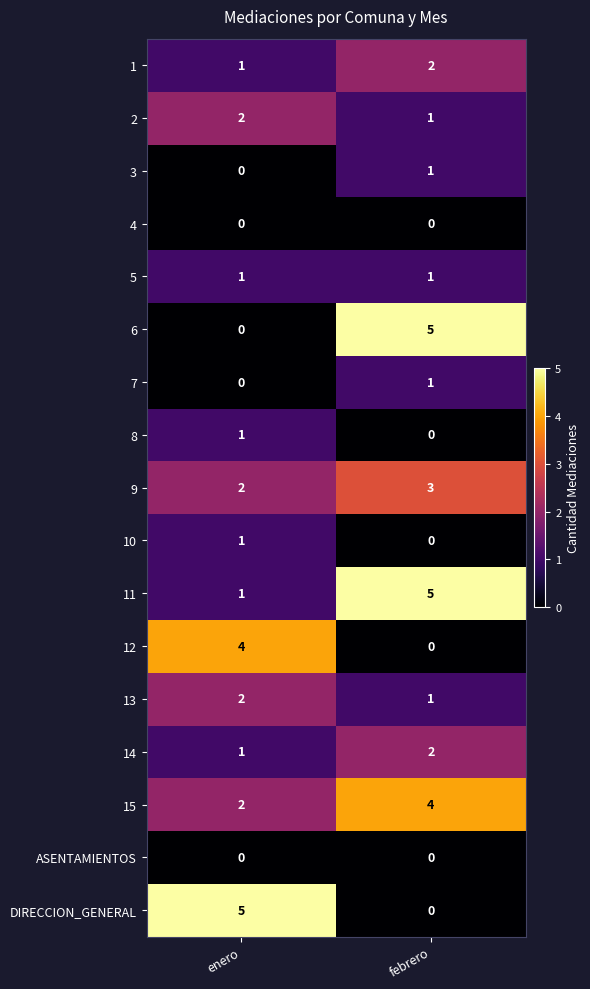

What is the total value across all series at enero?

23